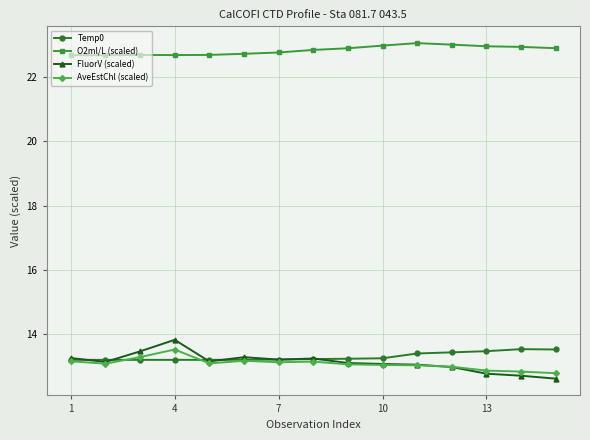

True or false: O2ml/L (scaled) and FluorV (scaled) cross at least once.

False